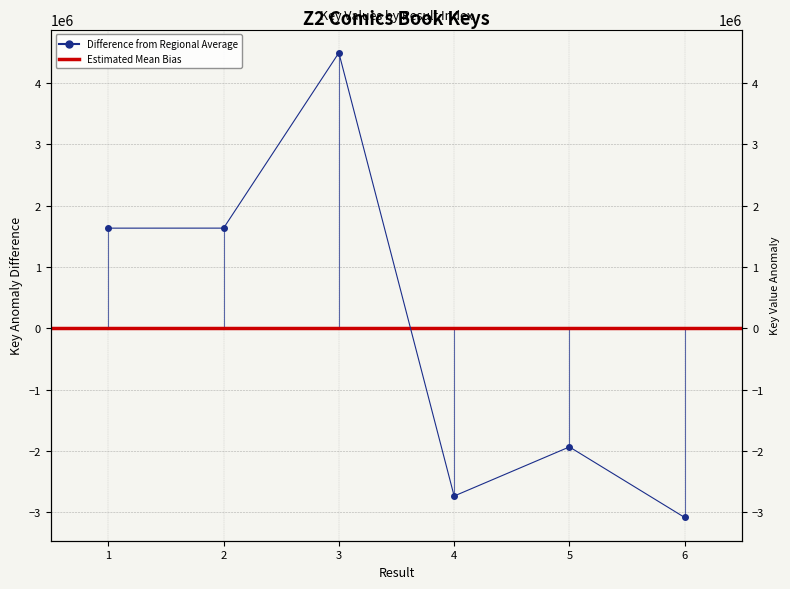

How many data points are less than 1634207?

3